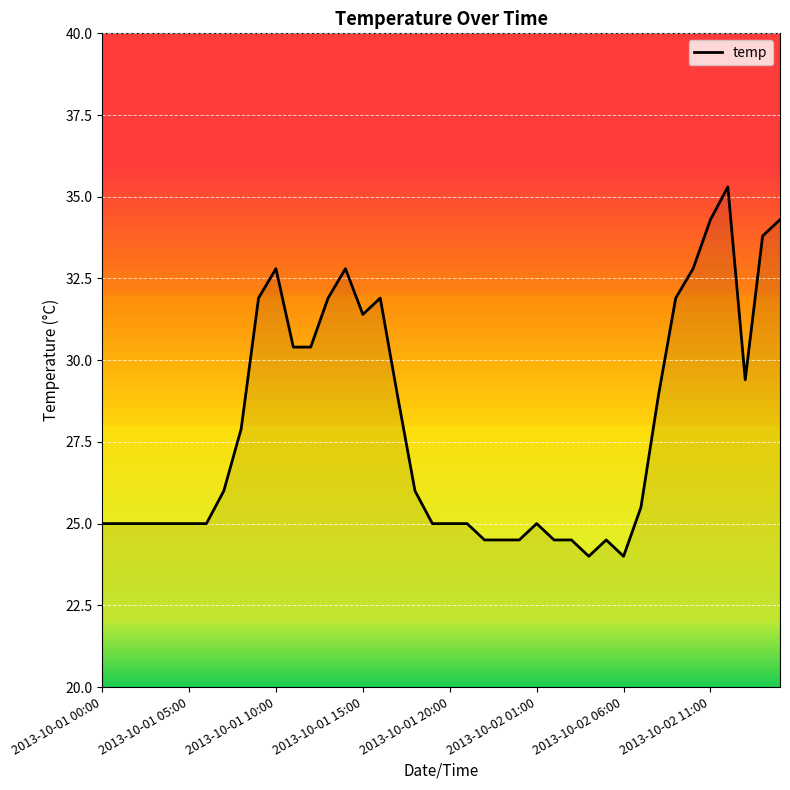

What is the minimum value shown in the chart?

24.0